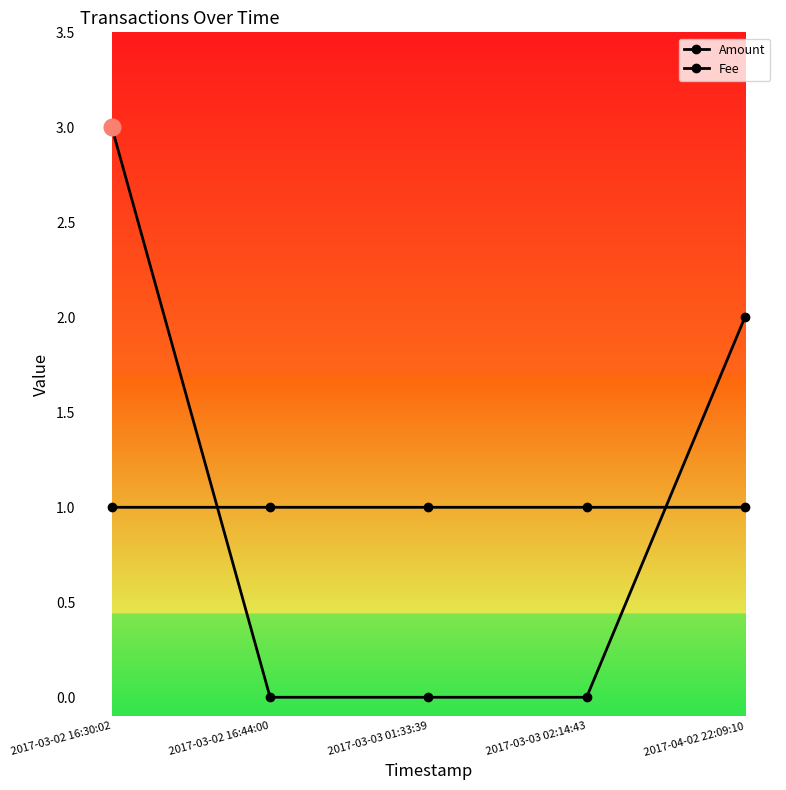

What position from the left is 2017-04-02 22:09:10?

5